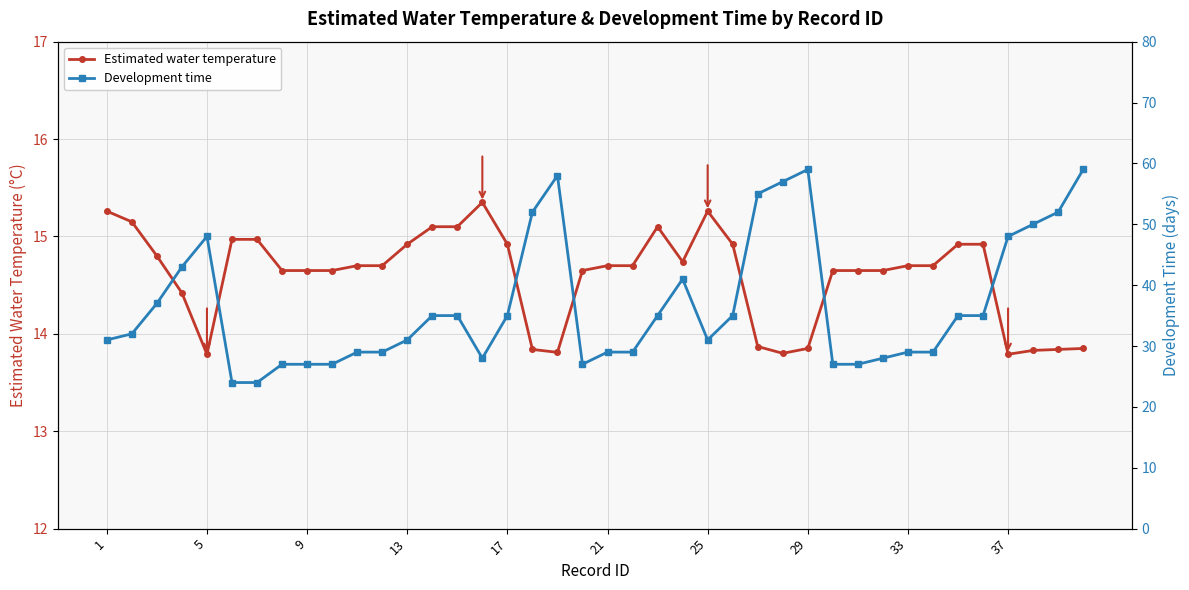

At which label does Estimated water temperature first exceed 14?

1